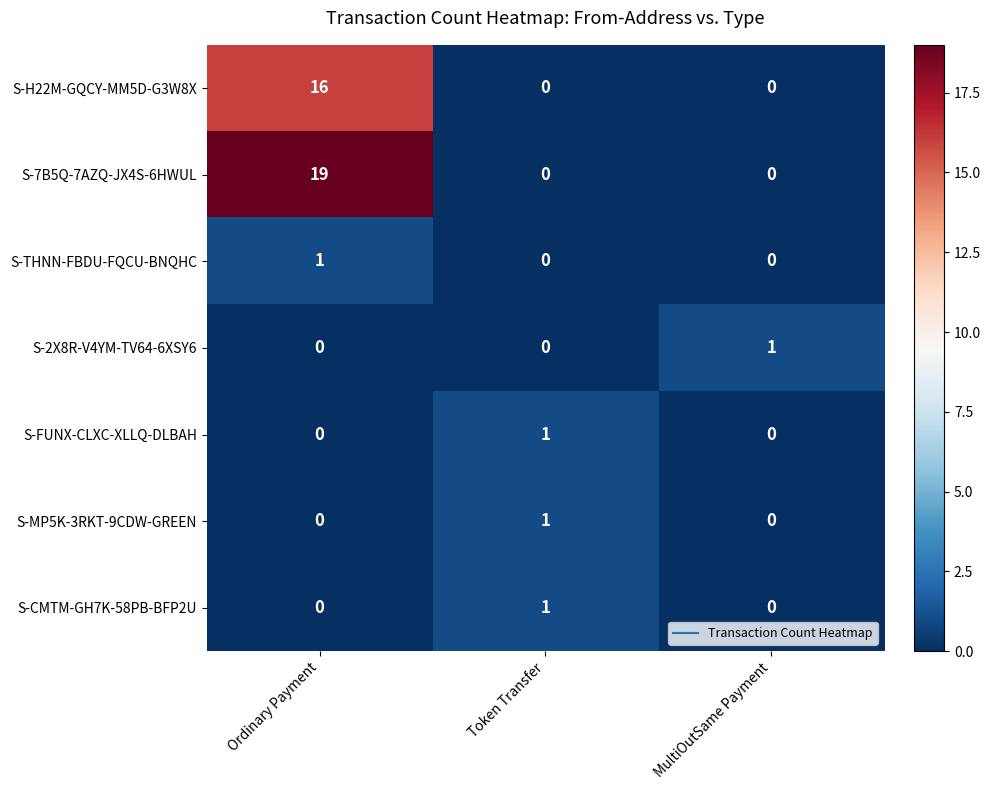

Reading left to right, extract all data points from this chart.

S-H22M-GQCY-MM5D-G3W8X: Ordinary Payment=16	Token Transfer=0	MultiOutSame Payment=0
S-7B5Q-7AZQ-JX4S-6HWUL: Ordinary Payment=19	Token Transfer=0	MultiOutSame Payment=0
S-THNN-FBDU-FQCU-BNQHC: Ordinary Payment=1	Token Transfer=0	MultiOutSame Payment=0
S-2X8R-V4YM-TV64-6XSY6: Ordinary Payment=0	Token Transfer=0	MultiOutSame Payment=1
S-FUNX-CLXC-XLLQ-DLBAH: Ordinary Payment=0	Token Transfer=1	MultiOutSame Payment=0
S-MP5K-3RKT-9CDW-GREEN: Ordinary Payment=0	Token Transfer=1	MultiOutSame Payment=0
S-CMTM-GH7K-58PB-BFP2U: Ordinary Payment=0	Token Transfer=1	MultiOutSame Payment=0